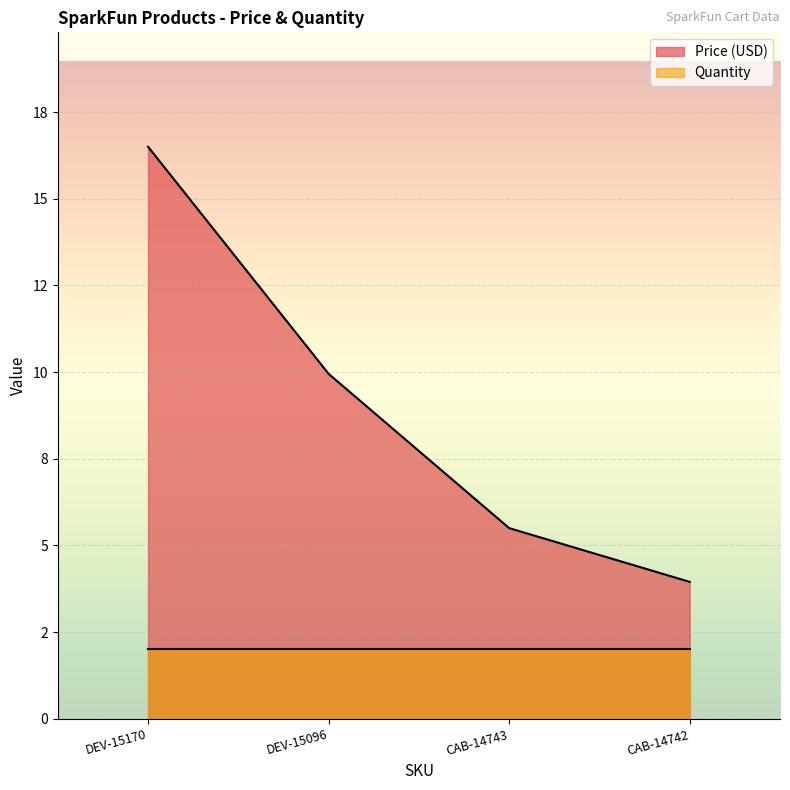

What is the difference between the values at DEV-15096 and CAB-14743?

4.4